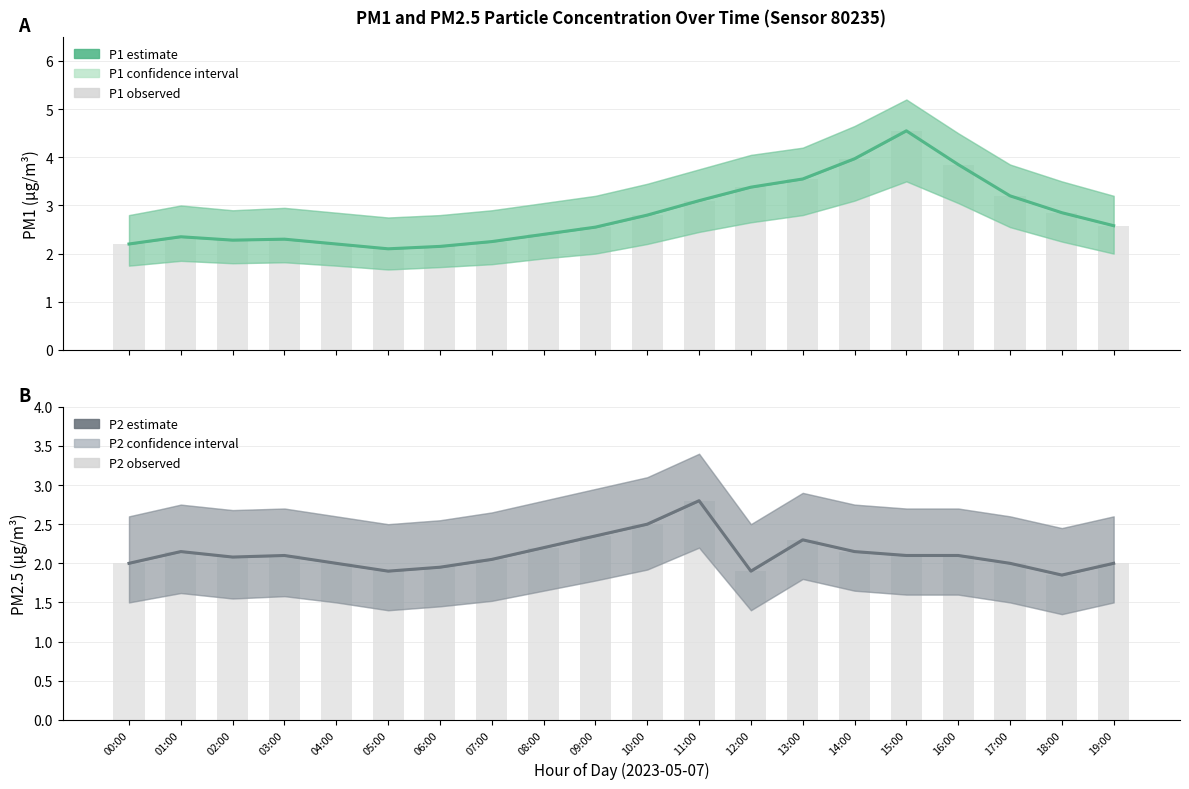

How many groups of bars are there?

20